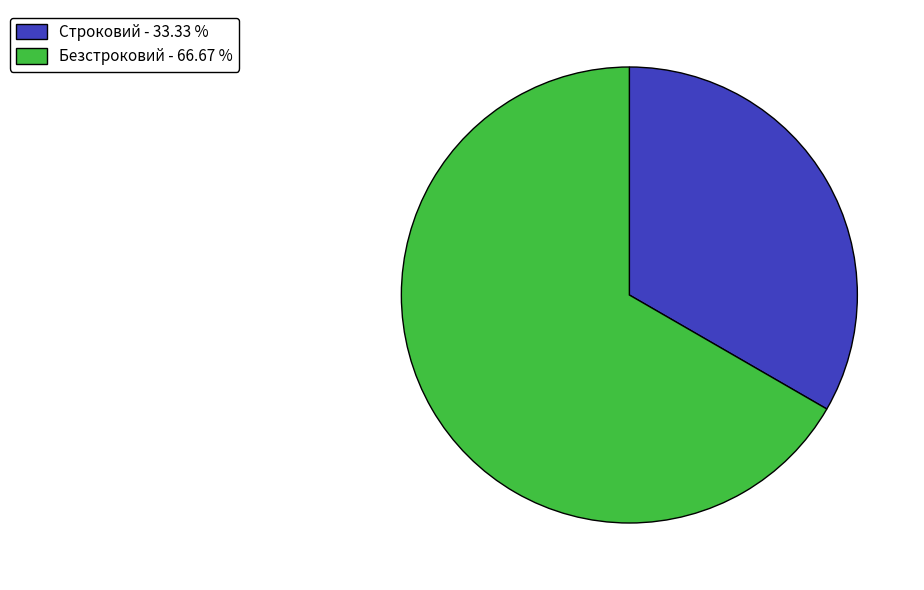

How many segments does this pie chart have?

2